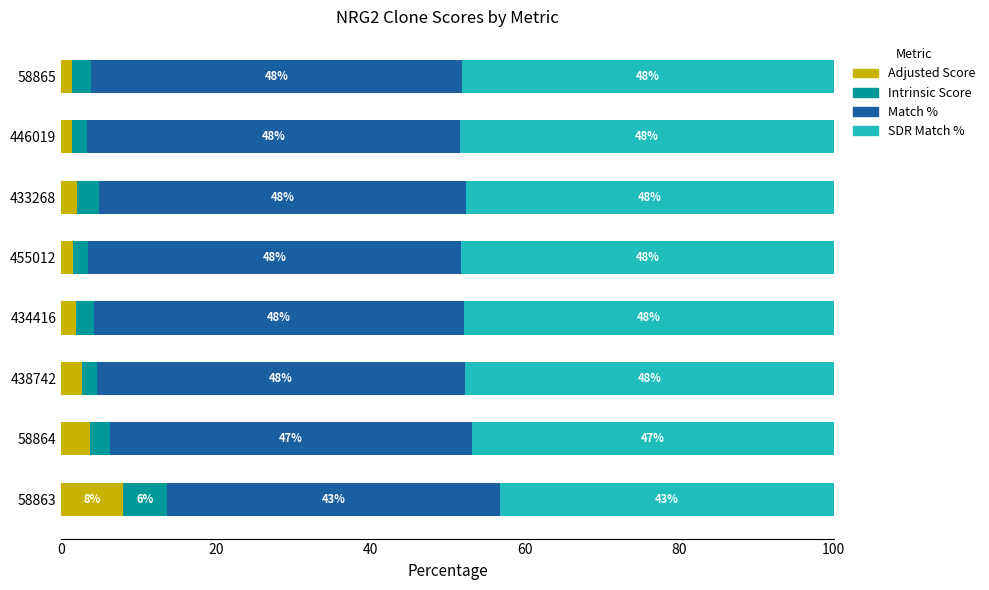

Where is Adjusted Score nearest to the value 4?

58864